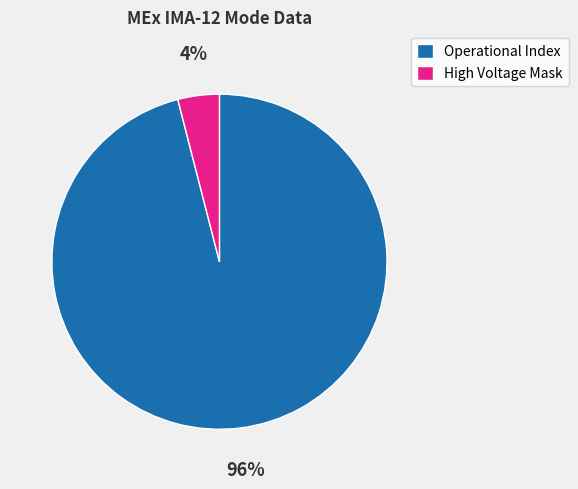

Do High Voltage Mask and Operational Index together represent more than half of the pie?

Yes